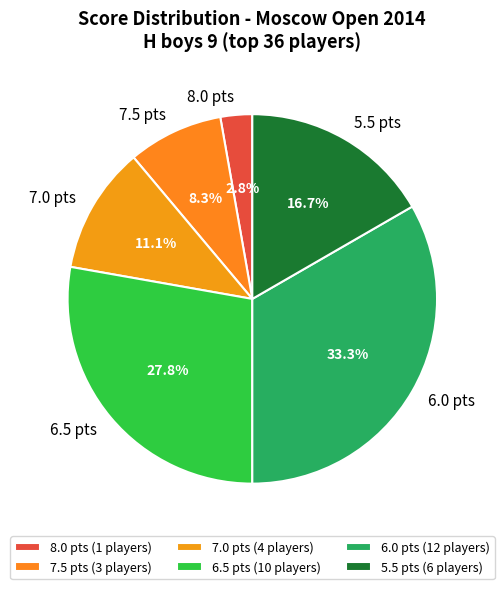

Combined, do 6.0 pts and 7.5 pts account for over 50%?

No